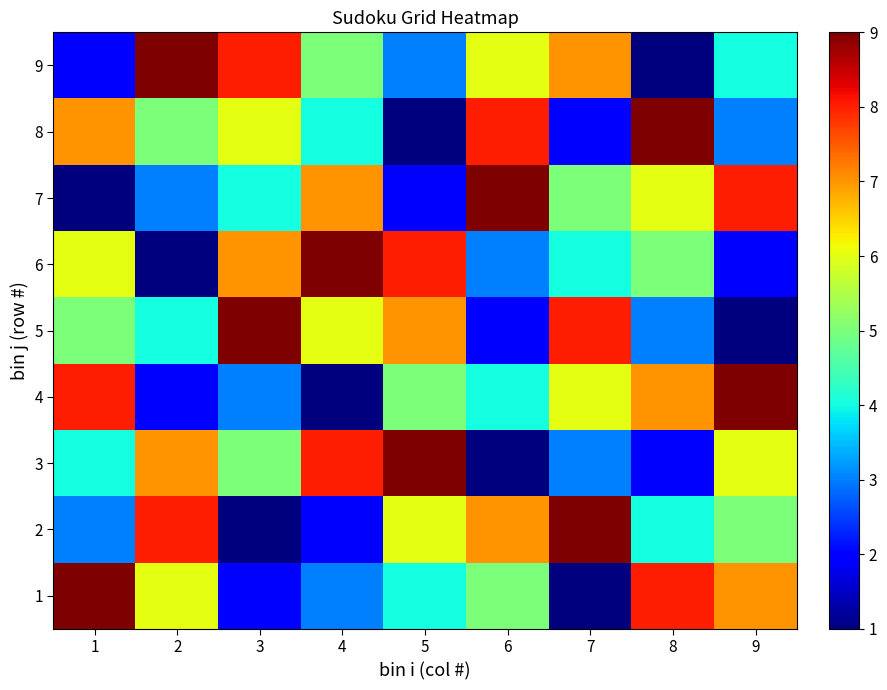

What is the spread (max minus min) of values at 7?

8